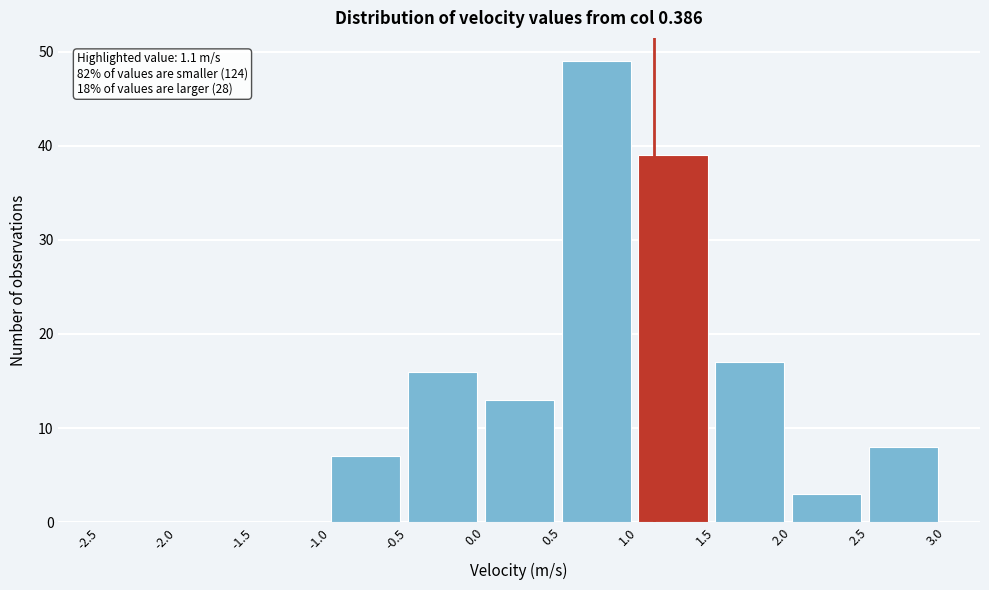

Which range on the x-axis has the tallest bar?

0.5 to 1.0